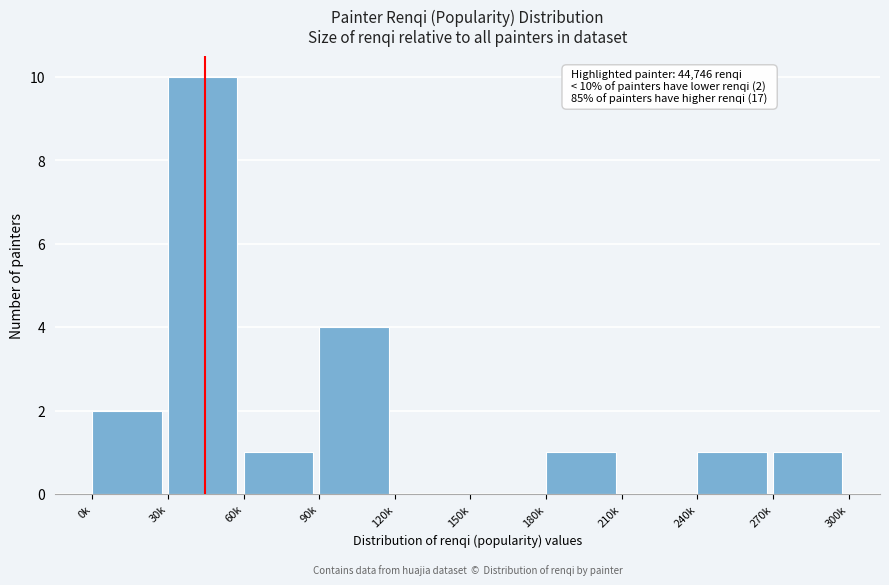

Reading right to left, list all the values displayed in this chart.

270k=1	240k=1	210k=0	180k=1	150k=0	120k=0	90k=4	60k=1	30k=10	0k=2